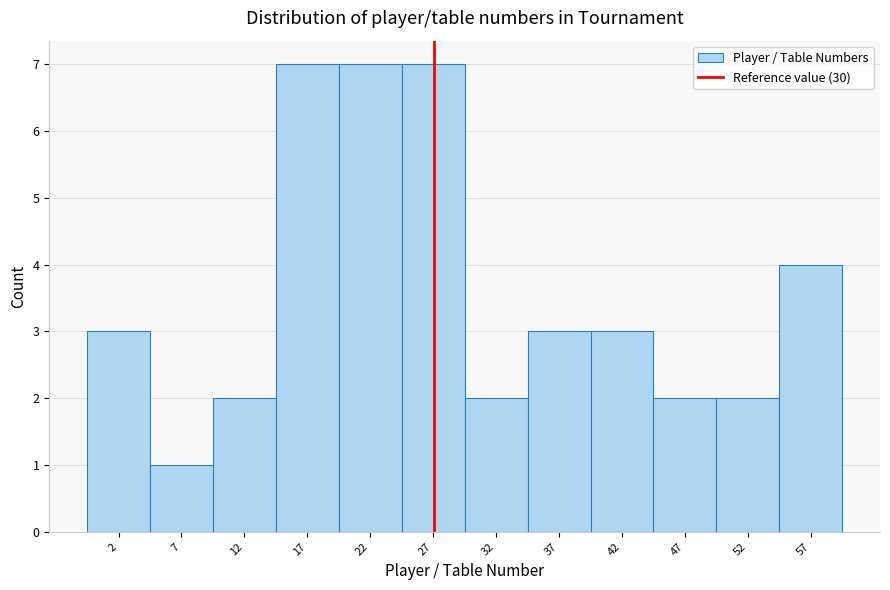

Reading left to right, transcribe all the data shown in this chart.

2=3	7=1	12=2	17=7	22=7	27=7	32=2	37=3	42=3	47=2	52=2	57=4